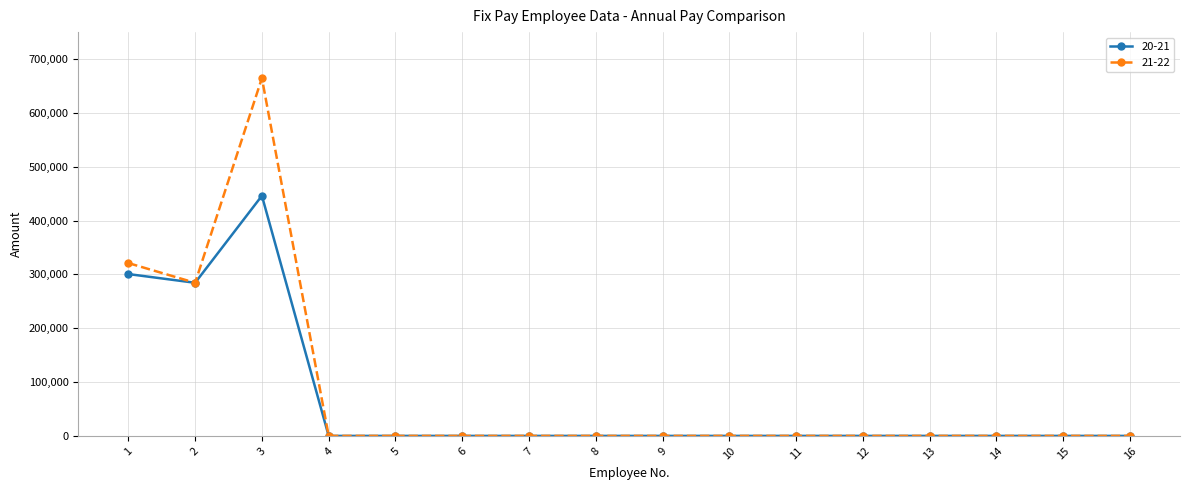

List the series in order of their peak value, highest first.

21-22, 20-21